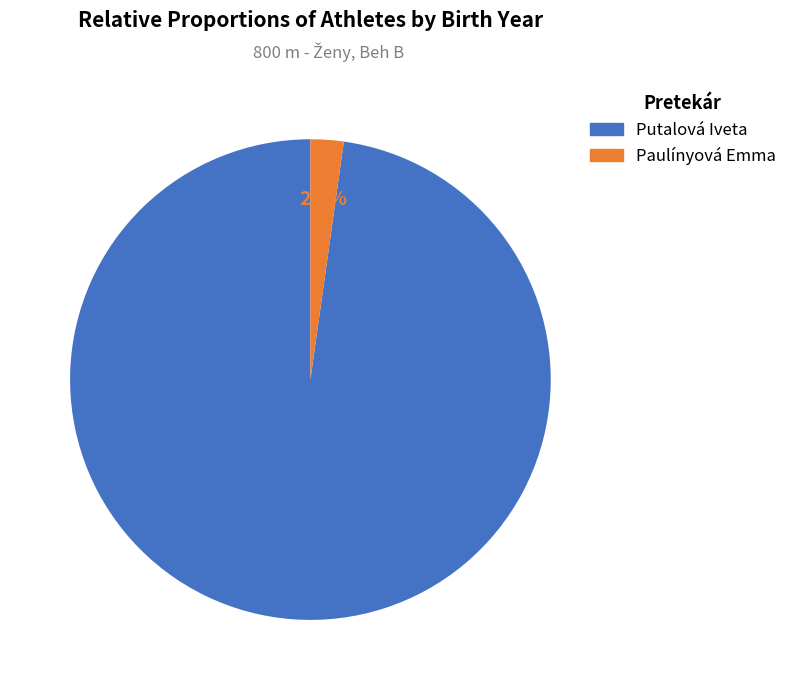

What percentage is the Putalová Iveta slice, to the nearest percent?

98%